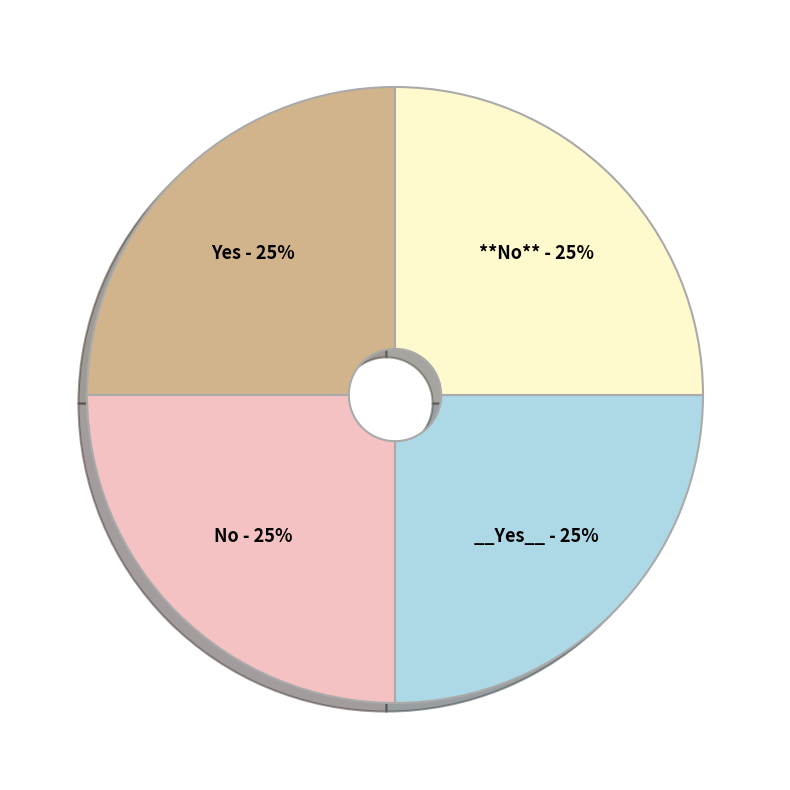

Is there a majority slice in this chart?

No